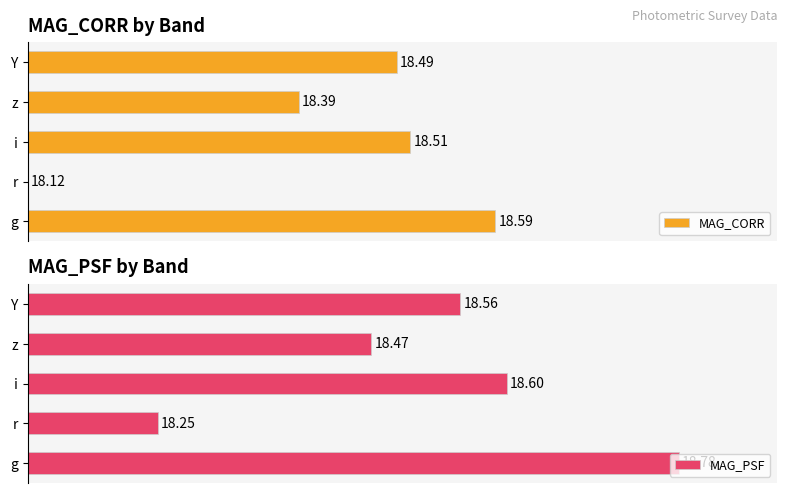

Which series has the largest total across all categories?

MAG_PSF